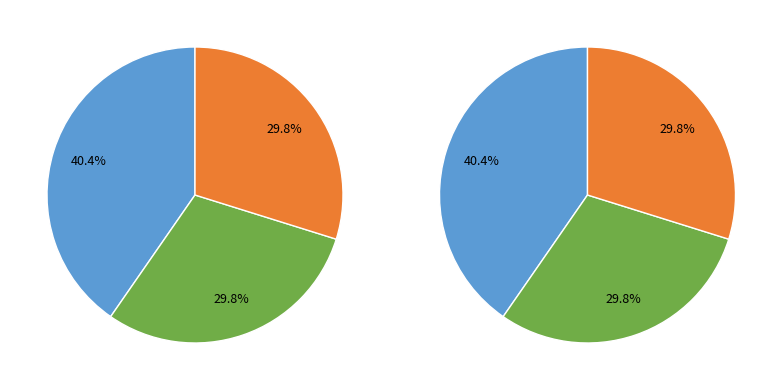

Rank the categories by value from highest to lowest.

NN, 01, Other